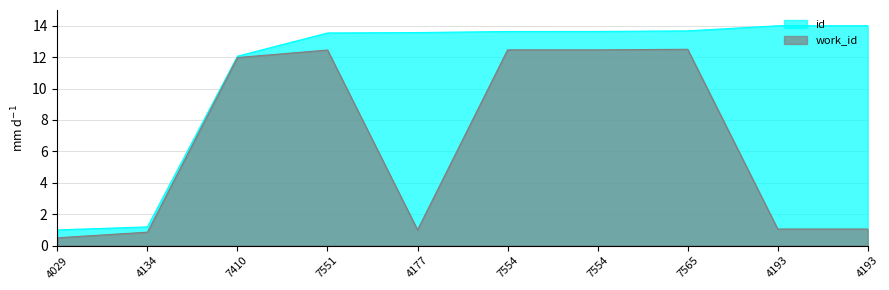

How many lines are shown in the chart?

2